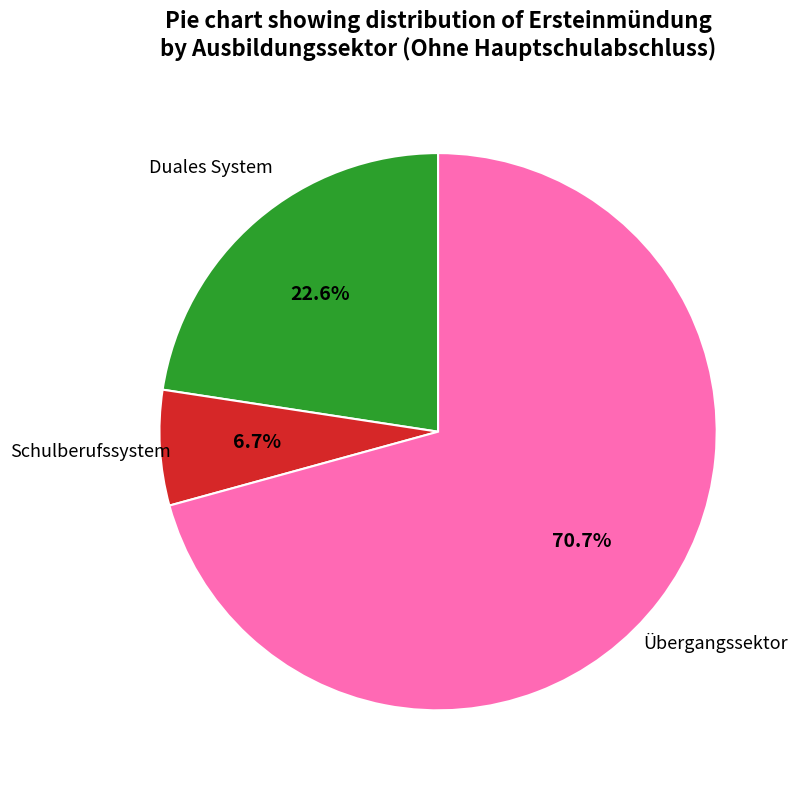

Is there any slice that represents more than half of the pie?

Yes